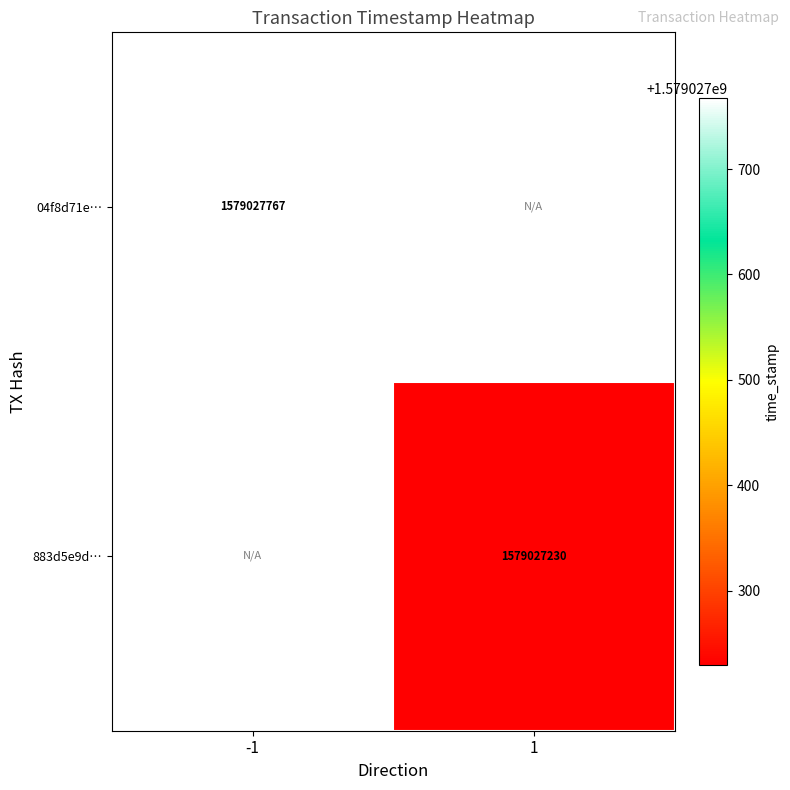

What is the sum of the 04f8d71e9e905d725f8612a18c2089d472ddbb5 values at 1 and -1?

1579027767